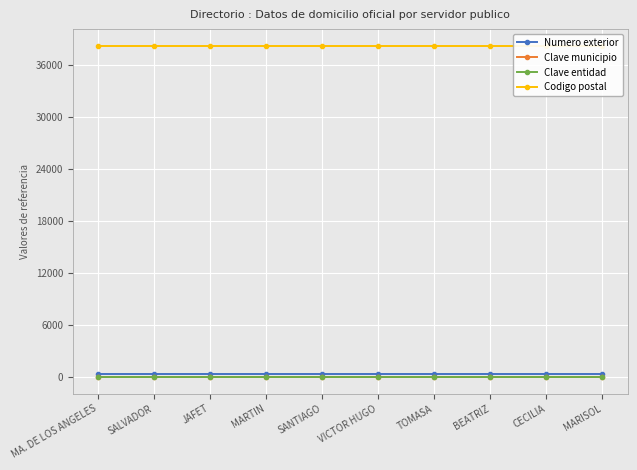

What position from the left is VICTOR HUGO?

6